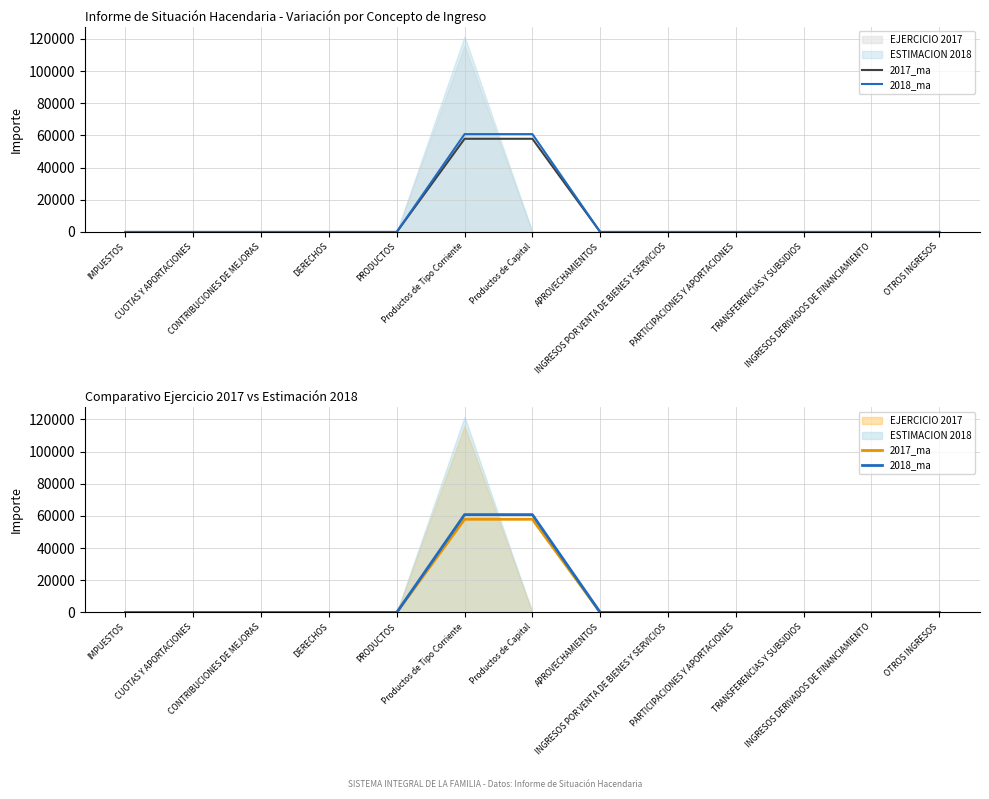

True or false: 2017_ma and 2018_ma cross at least once.

False